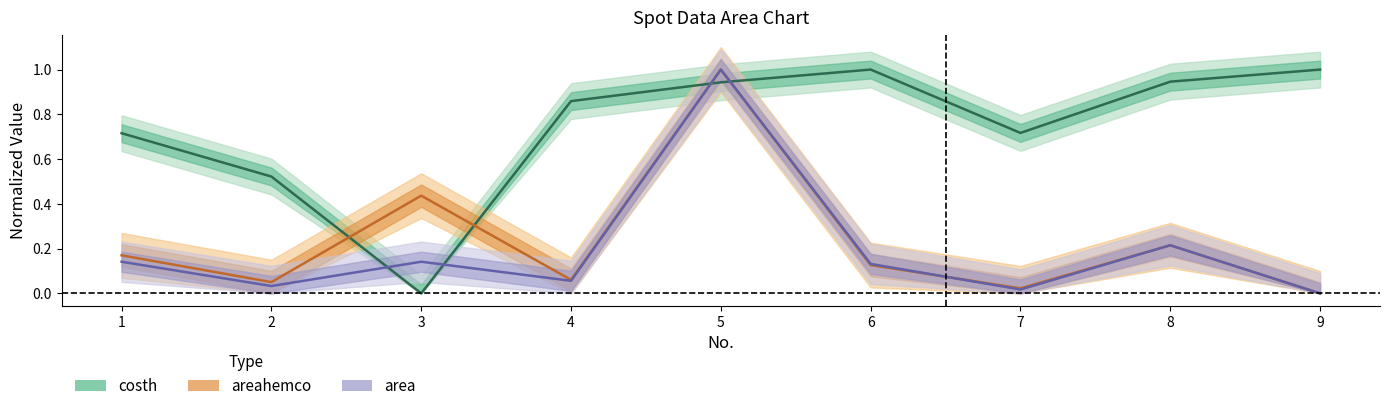

Which series ends up on top after the final intersection of area and costh?

costh